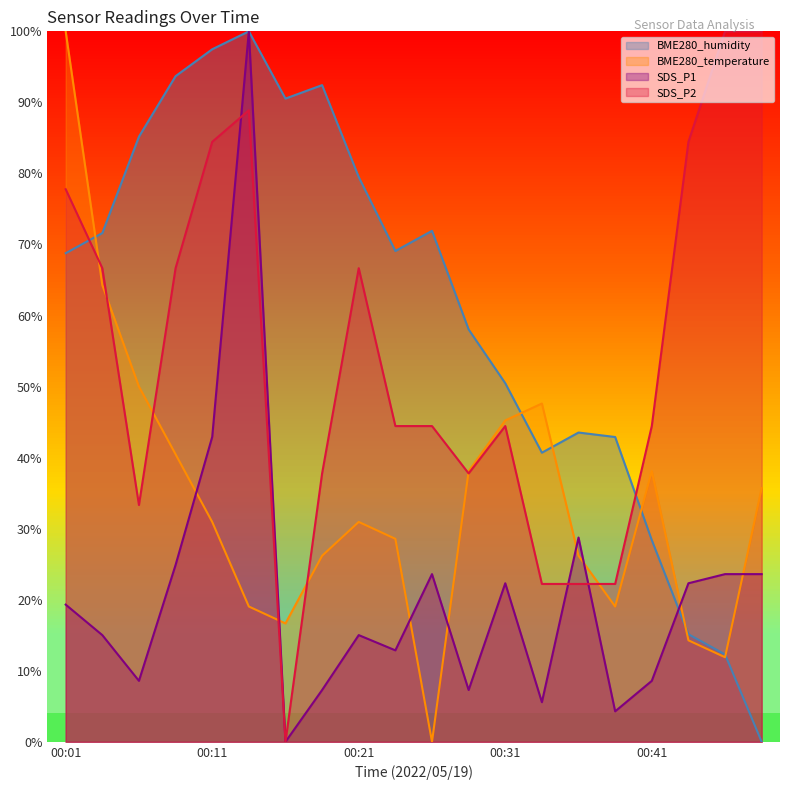

What is the value of the BME280_temperature point at the 19th from the left?

11.9